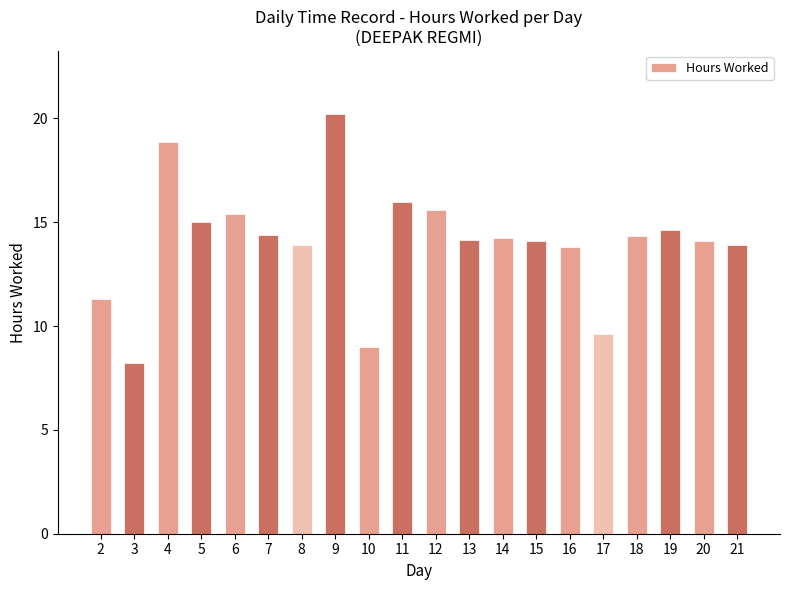

What is the sum of the values at 19 and 2?

25.9